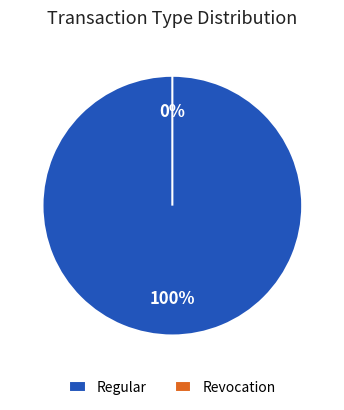

Between Revocation and Regular, which is larger?

Regular